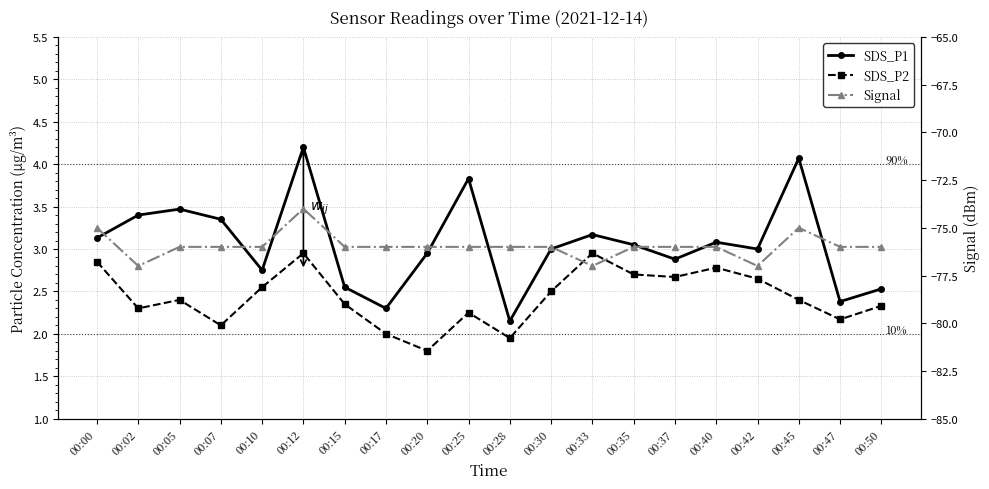

Which series has the widest spread of values?

Signal